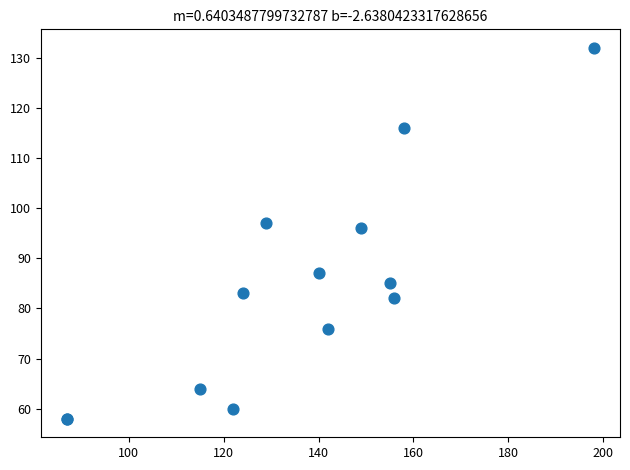

What Y value in the scatter plot is closest to 95?

96